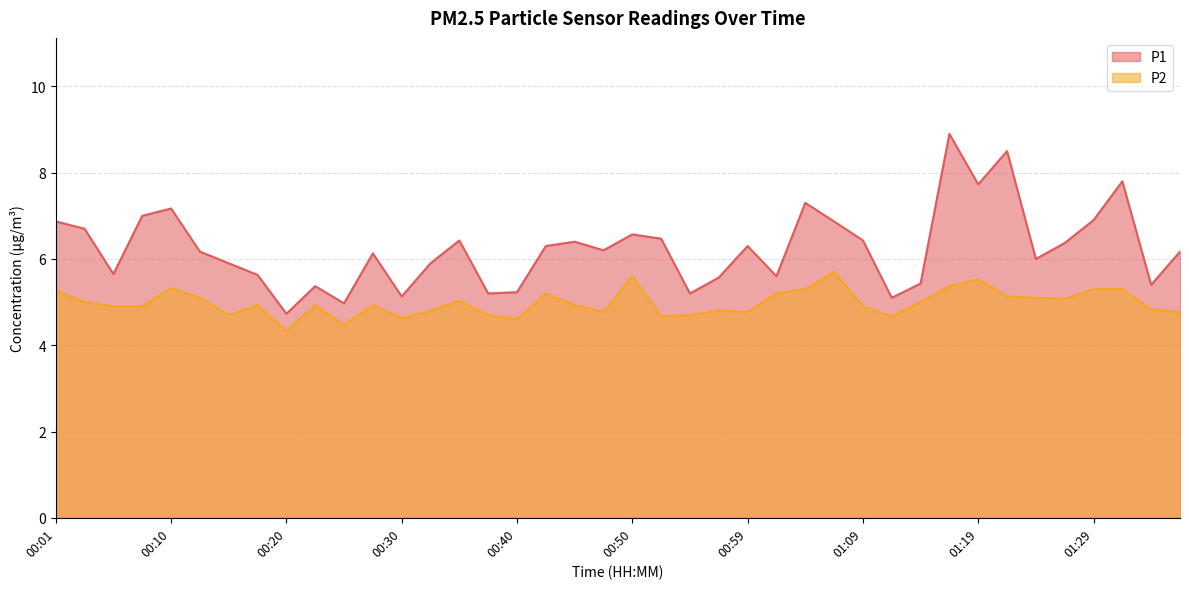

How many series are shown in this chart?

2